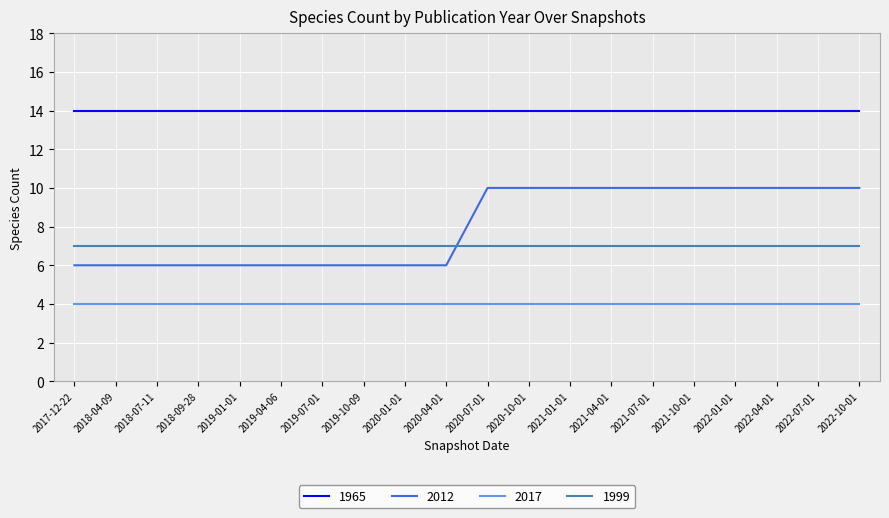

What is the spread (max minus min) of values at 2020-01-01?

10